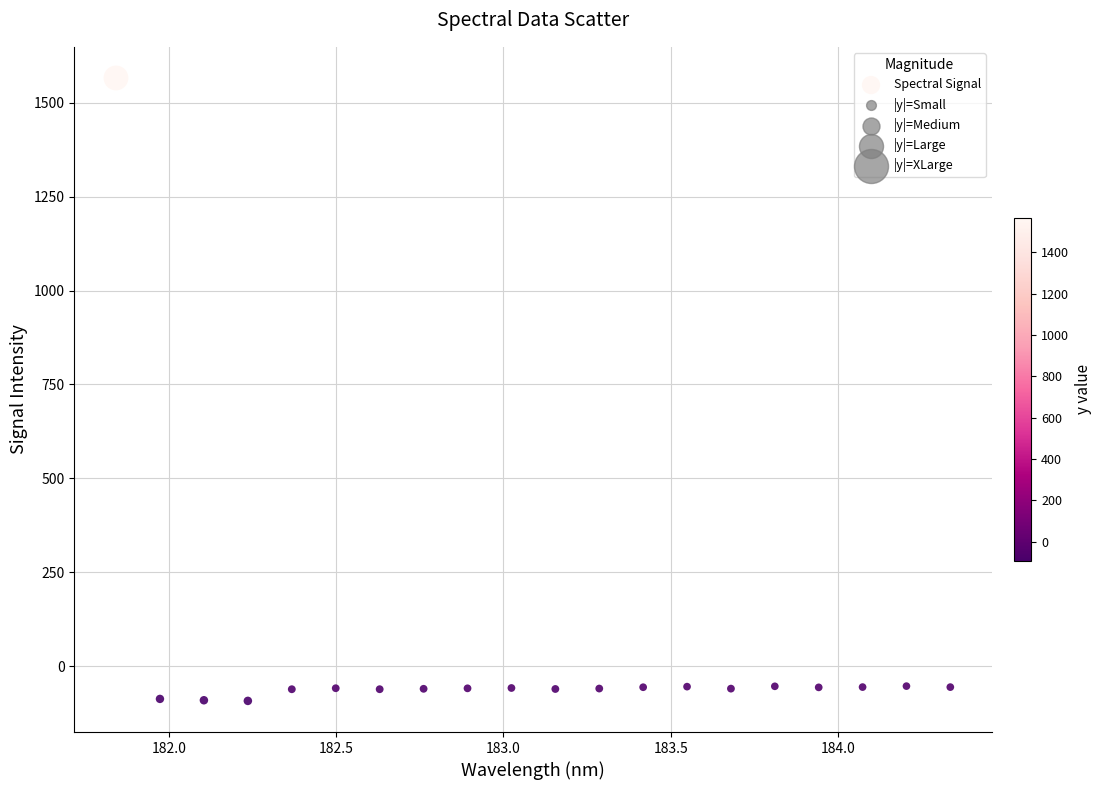

What is the range of Y values (max minus min)?

1658.9